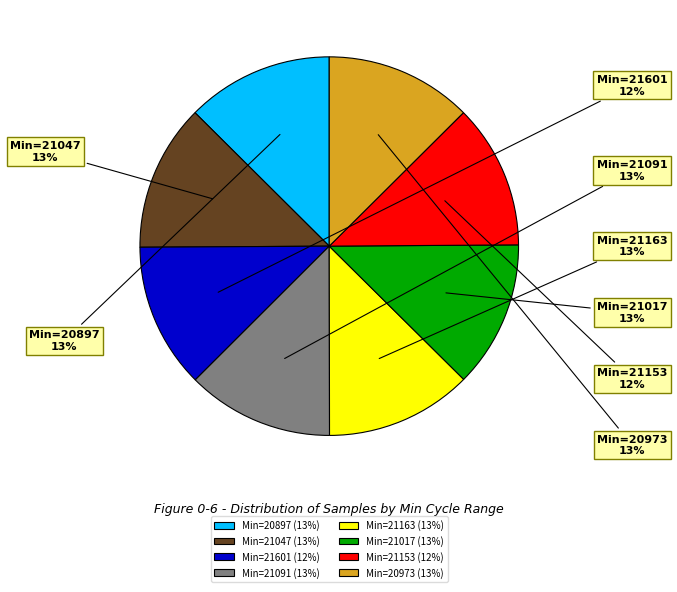

Is it true that Min=21163 (13%) is 13% of the pie?

True